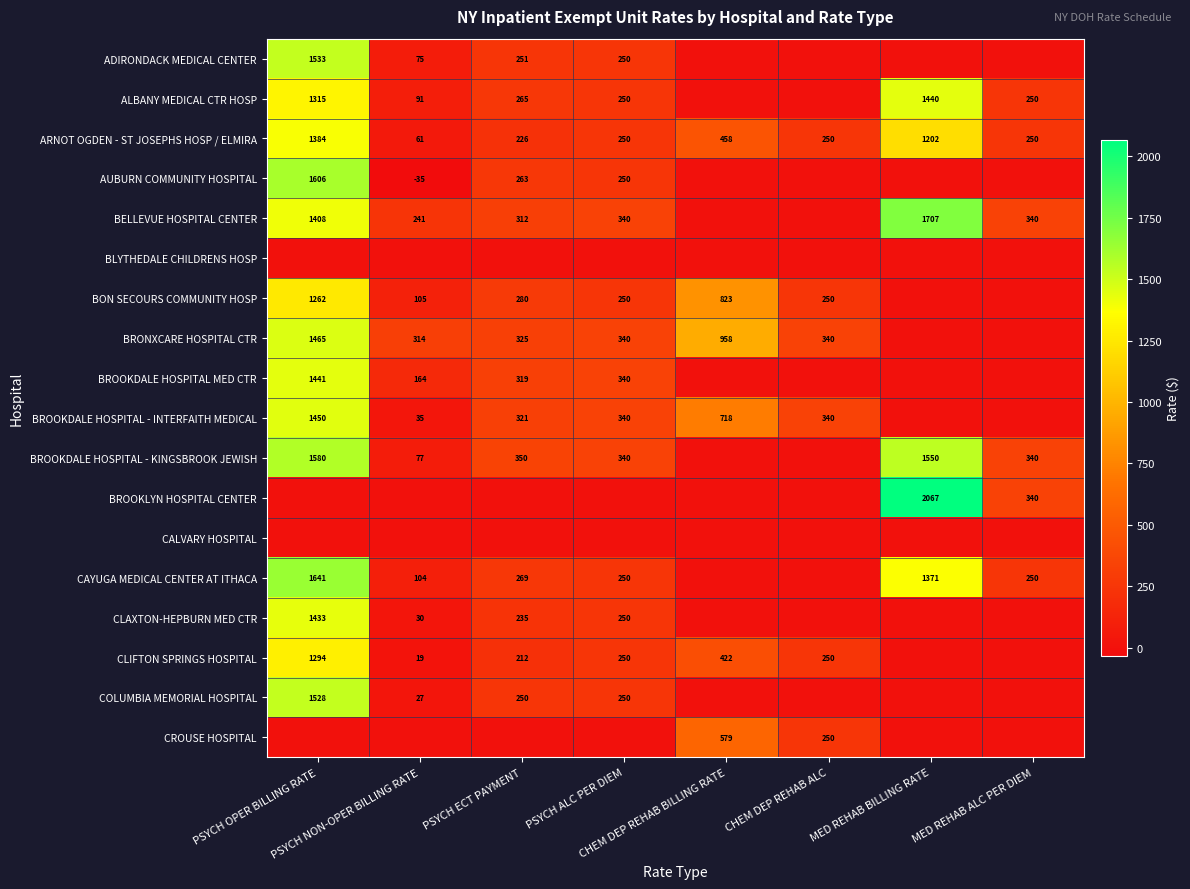

What is the average value of the ARNOT OGDEN - ST JOSEPHS HOSP / ELMIRA series?

510